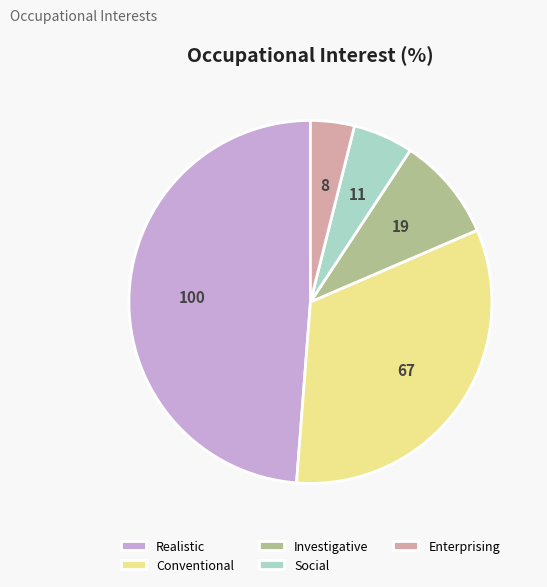

Which has a higher value, Investigative or Enterprising?

Investigative